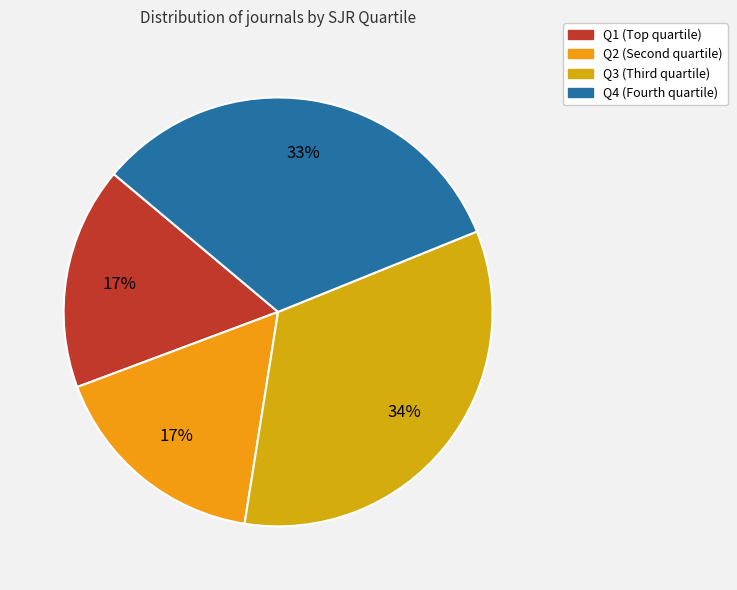

To the nearest percent, what portion does Q3 represent?

34%